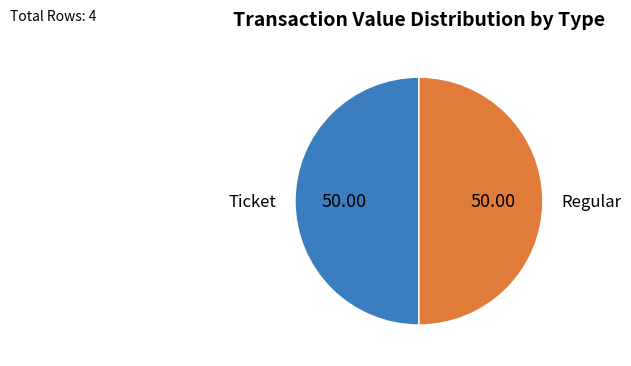

Is the sum of Regular and Ticket greater than half?

Yes